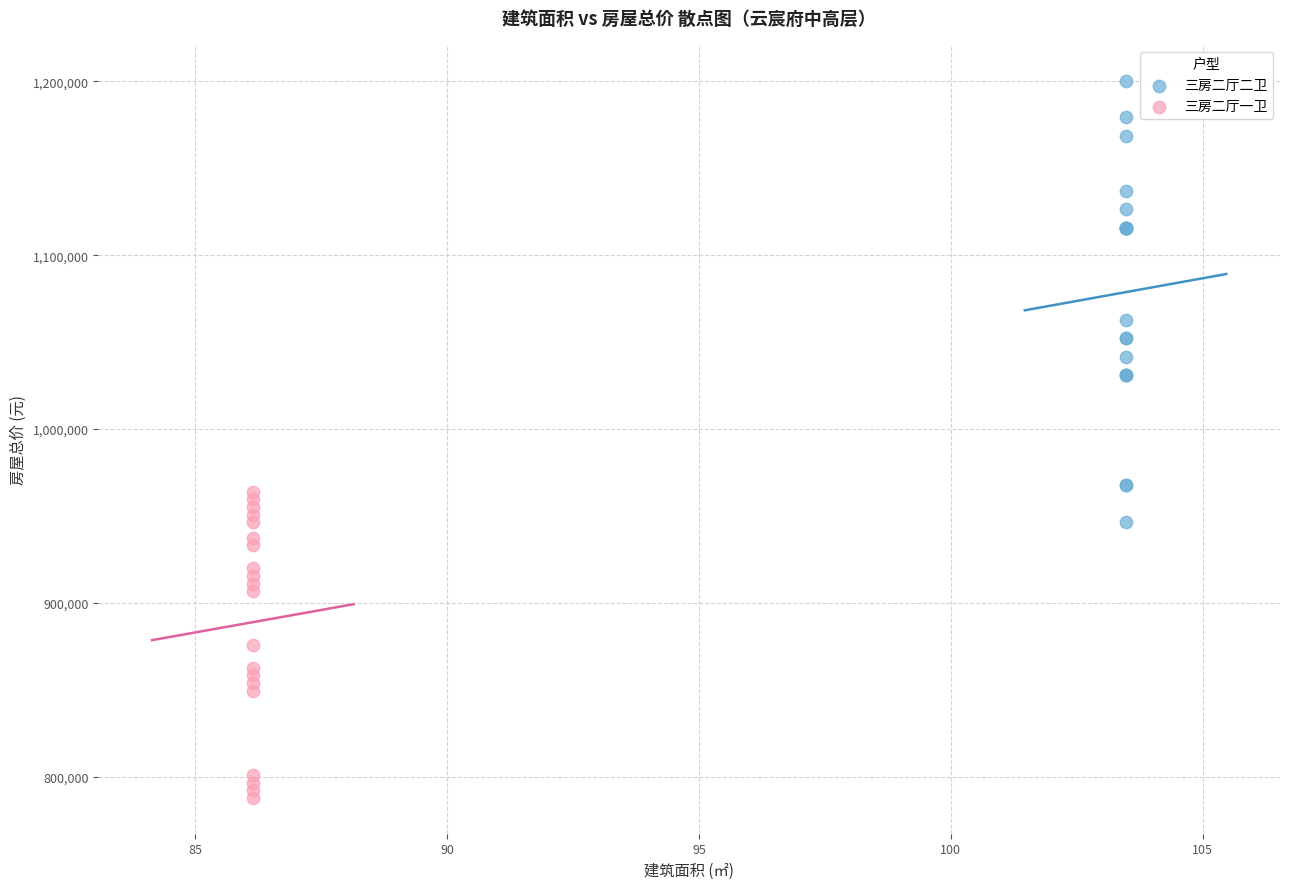

What are all the series names shown in the legend?

三房二厅二卫, 三房二厅一卫